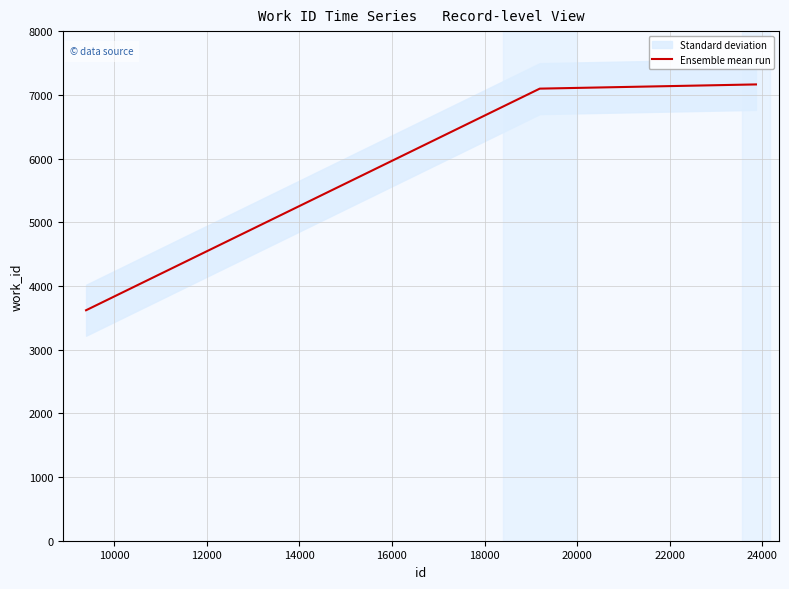

What is the lowest value of the Ensemble mean run series?

3618